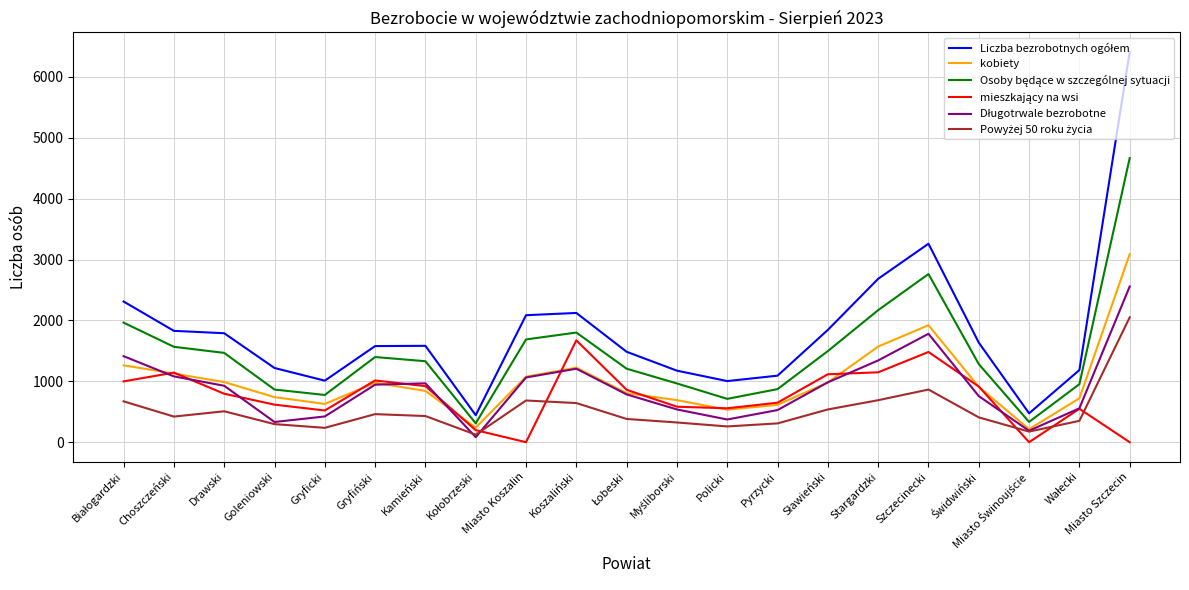

What is the total value across all series at Policki?

3439